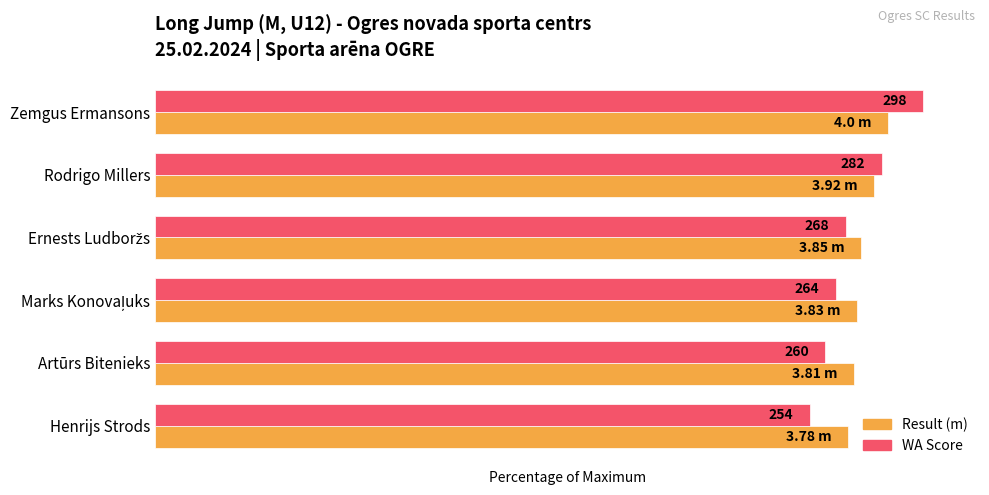

What are all the series names shown in the legend?

Result (m), WA Score